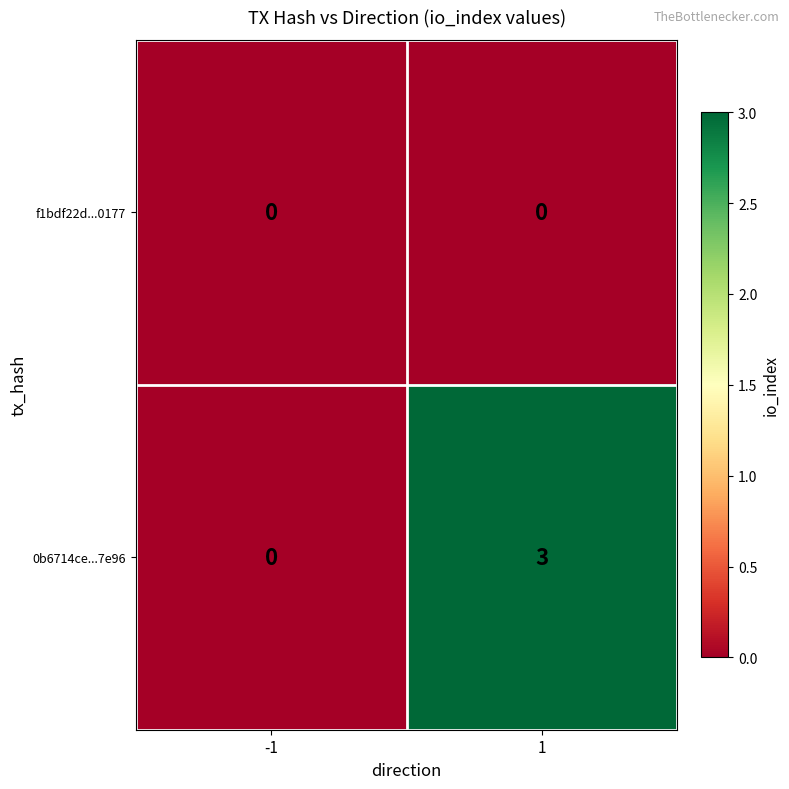

At which category is the sum across all series the highest?

1